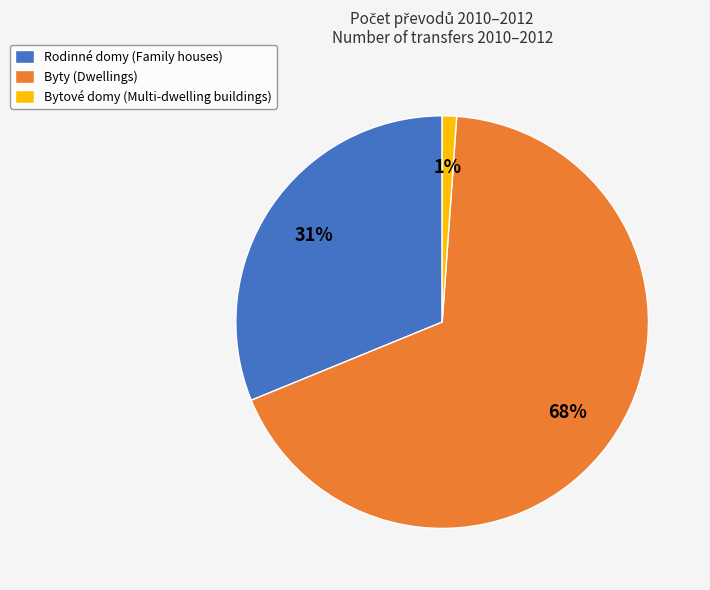

Is it true that Byty (Dwellings) is 68% of the pie?

True